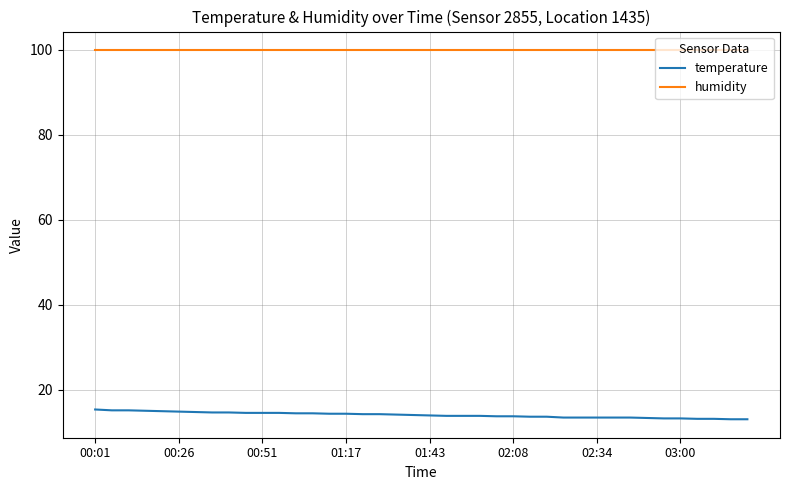

List the series in order of their overall mean, highest first.

humidity, temperature